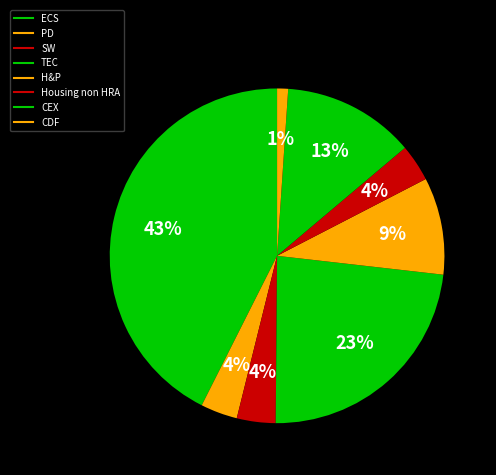

Is the sum of TEC and ECS greater than half?

Yes